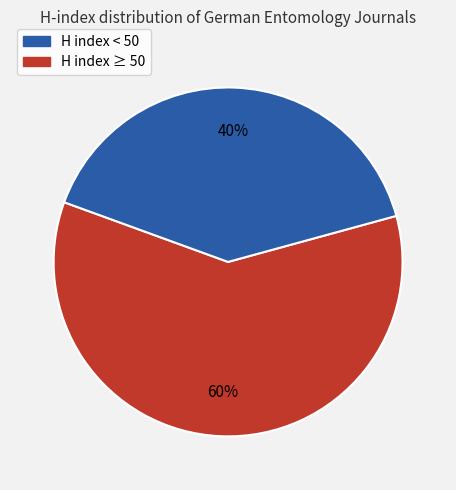

To the nearest percent, what is the difference between the largest and smallest slice percentages?

20%